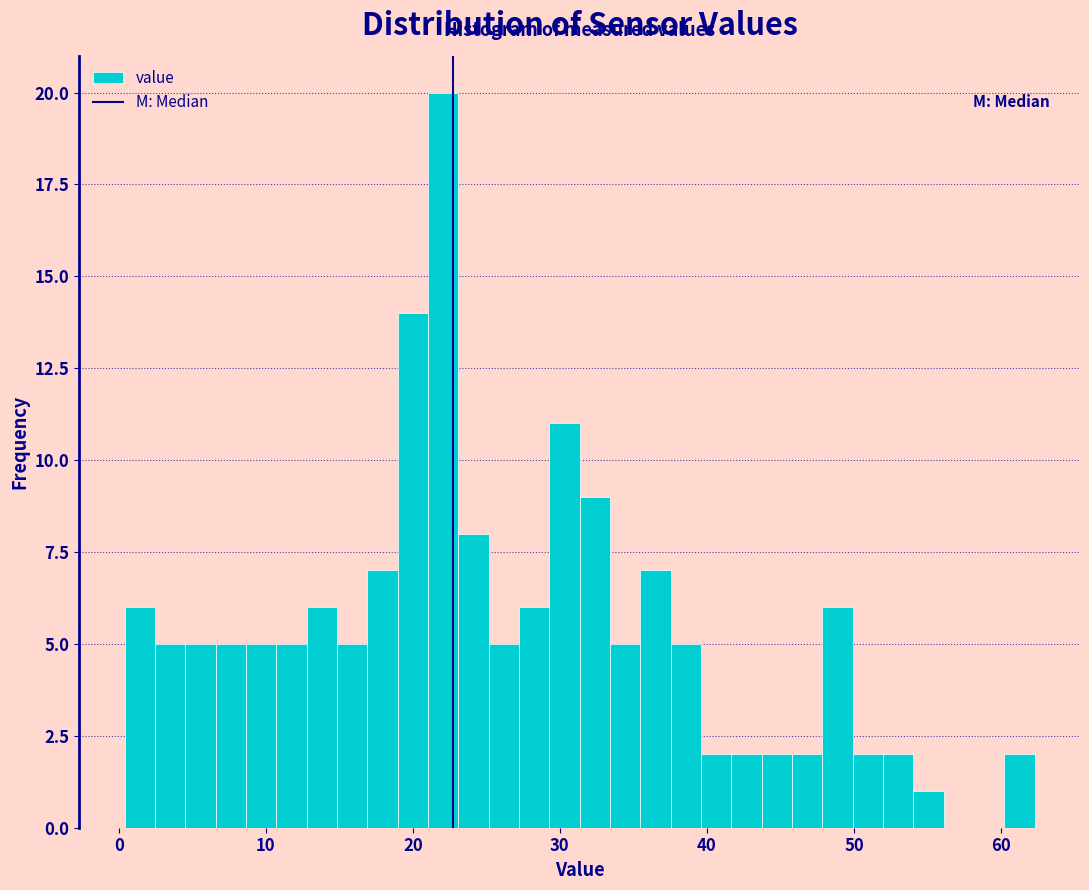

Around what value on the x-axis is the tallest bar? Give the approximate position of its centre, as read against the axis.

22